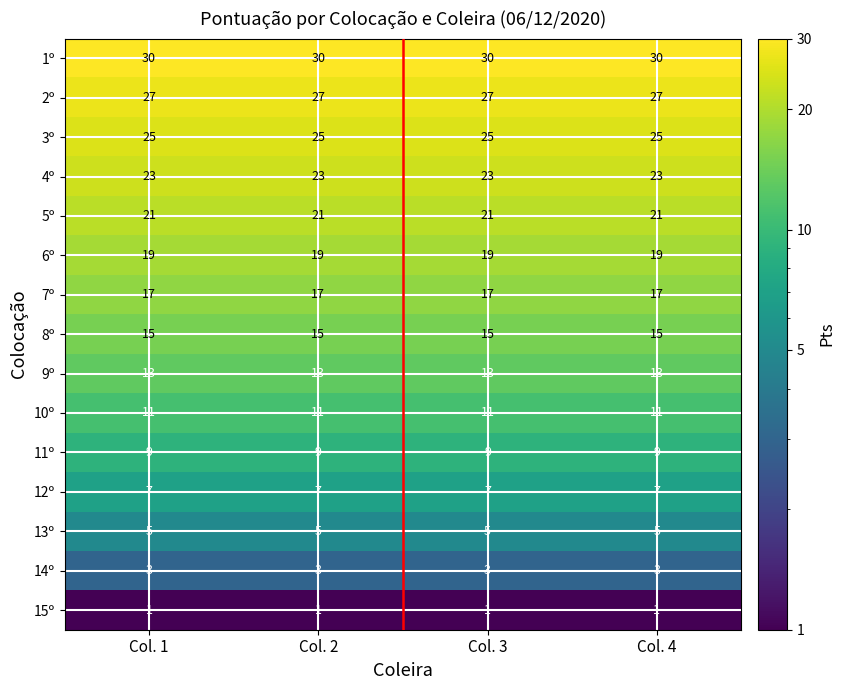

What is the greatest value displayed?

30